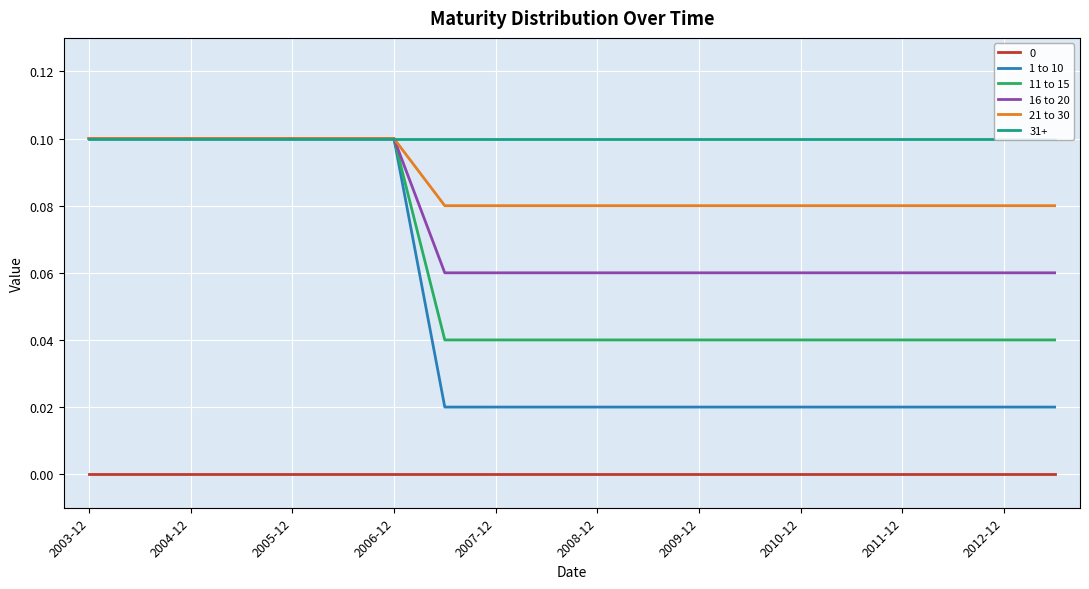

True or false: 0 has a value of 0.0 at 2006-12.

True